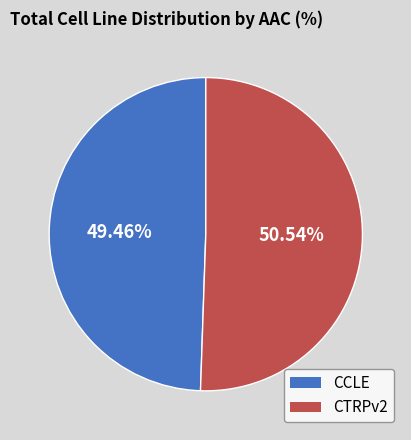

How many slices are in this pie chart?

2